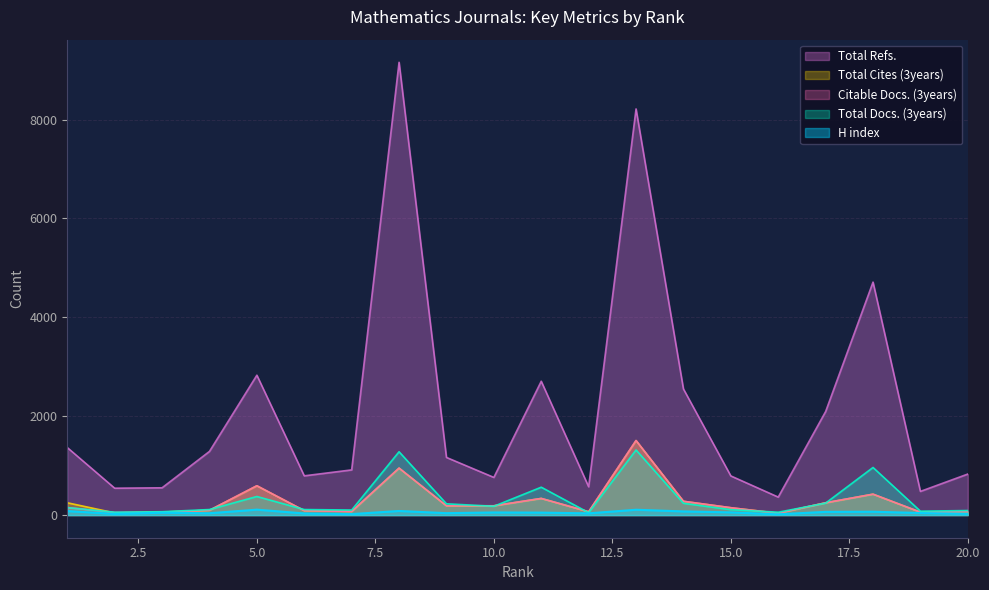

True or false: Total Docs. (3years) and Total Refs. intersect in this chart.

False